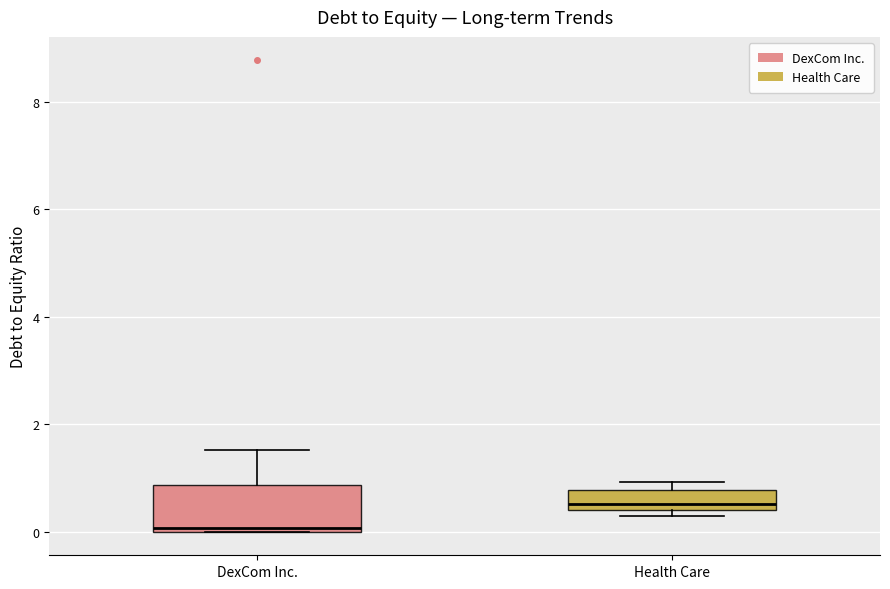

Reading left to right, read every box against the y-axis: the position of its median line, the range the box covers, and the ends of its whiskers. The values are not printed on the chart, so give them approximately, as read against the axis.

DexCom Inc.: median 0.0 (just above the box's lower edge), box 0.0 to 0.8, whiskers 0.0 to 1.6
Health Care: median 0.6, box 0.4 to 0.8, whiskers 0.4 (just below the box's lower edge) to 1.0